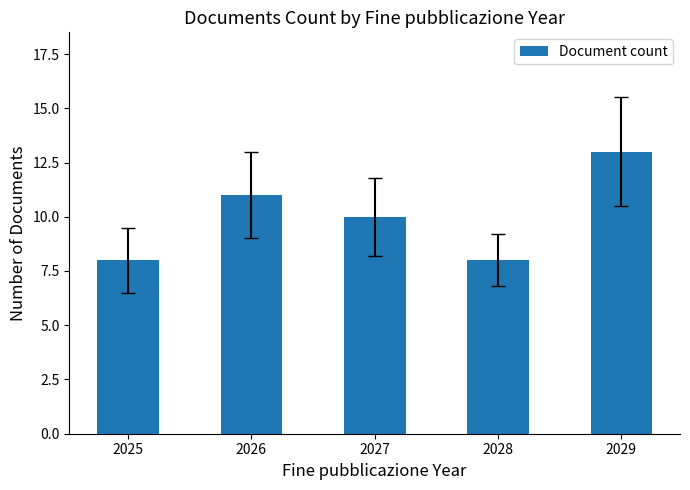

Approximately how many times larger is the value at 2029 compared to 2028?

1.6